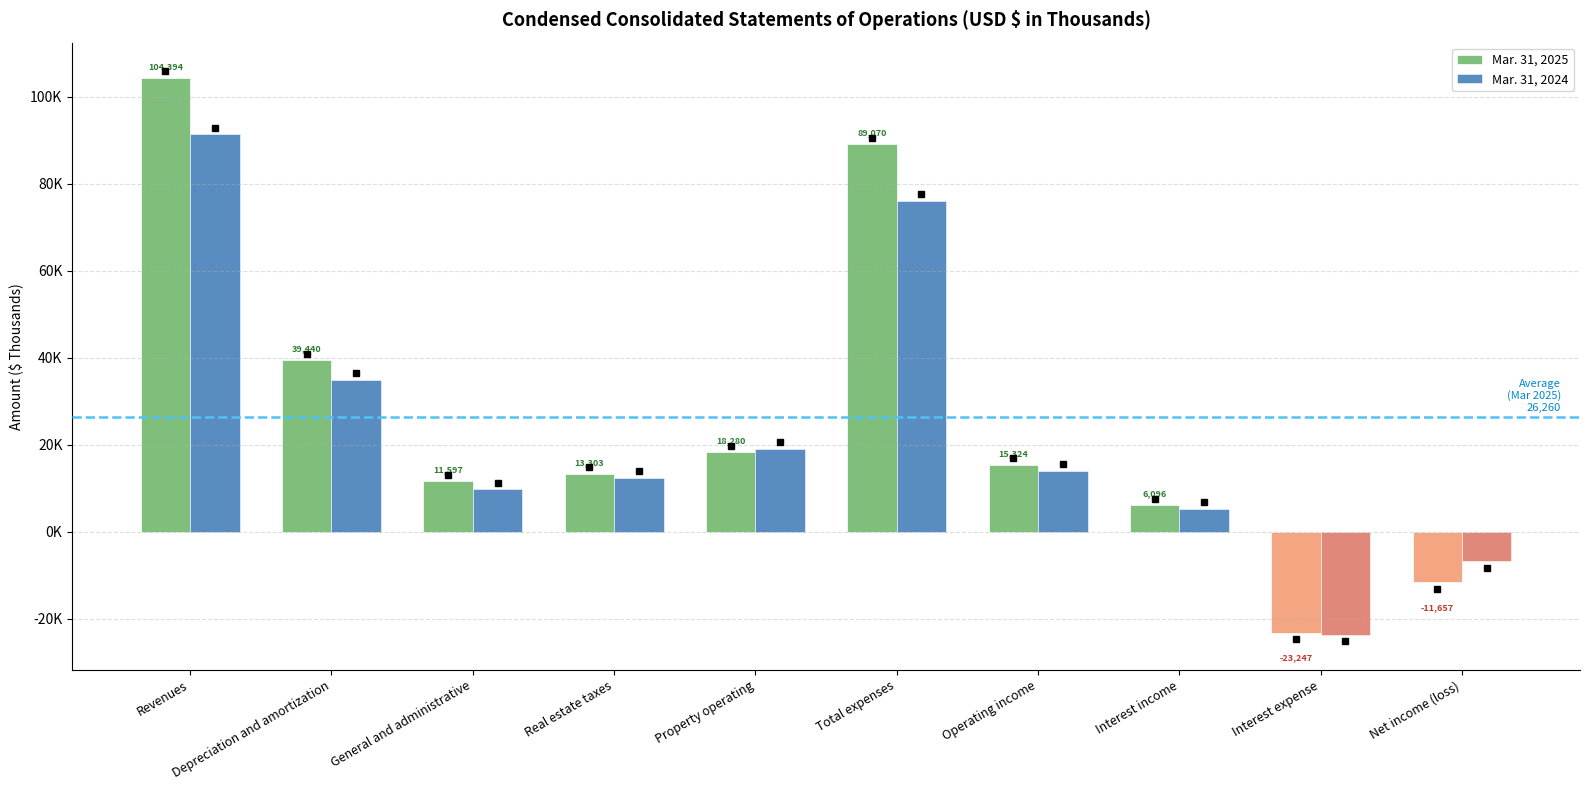

What position from the right is General and administrative?

8